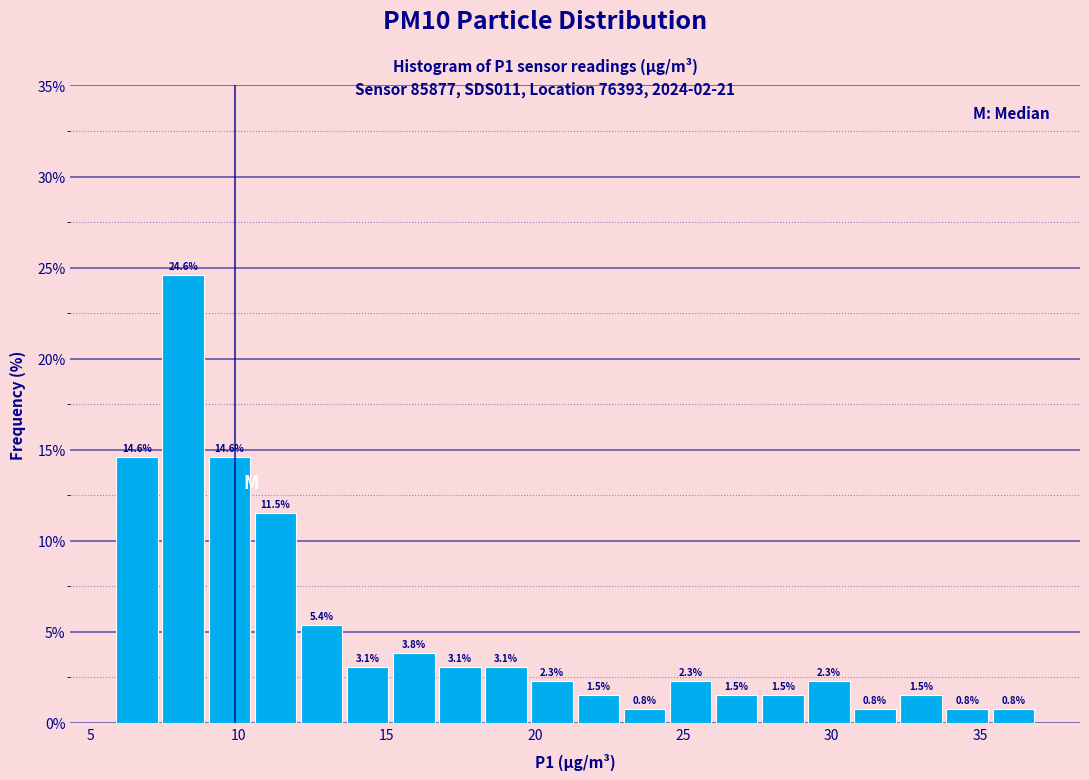

Read against the x-axis, roughly where is the centre of the tallest bar?

8.0